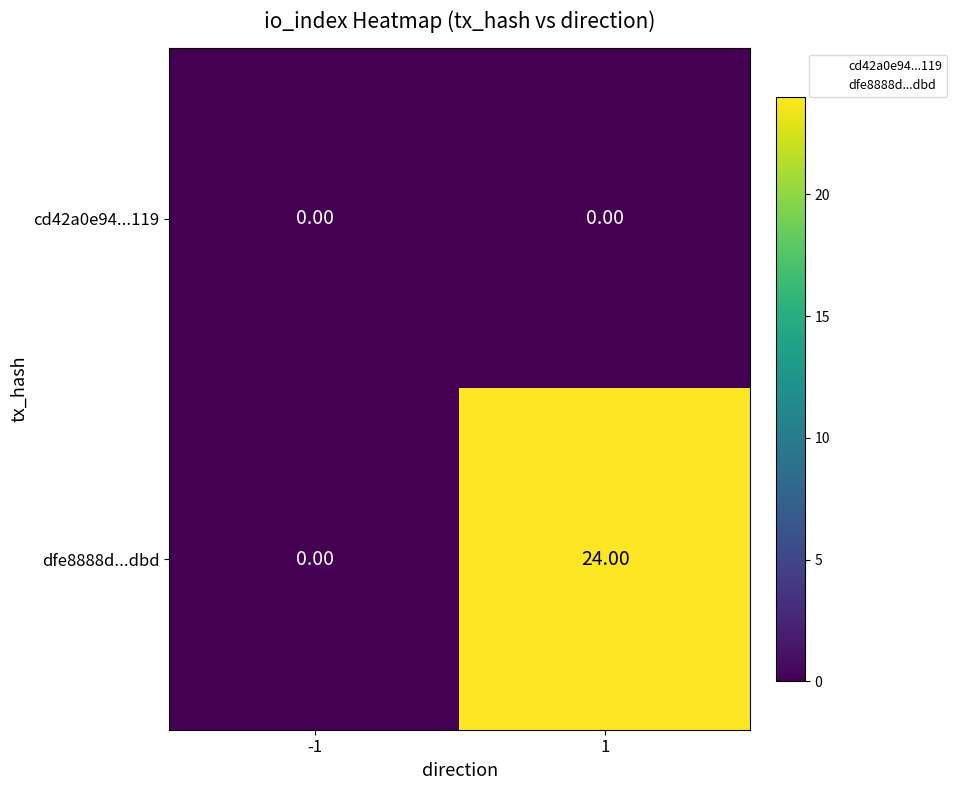

At which category is the sum across all series the highest?

1